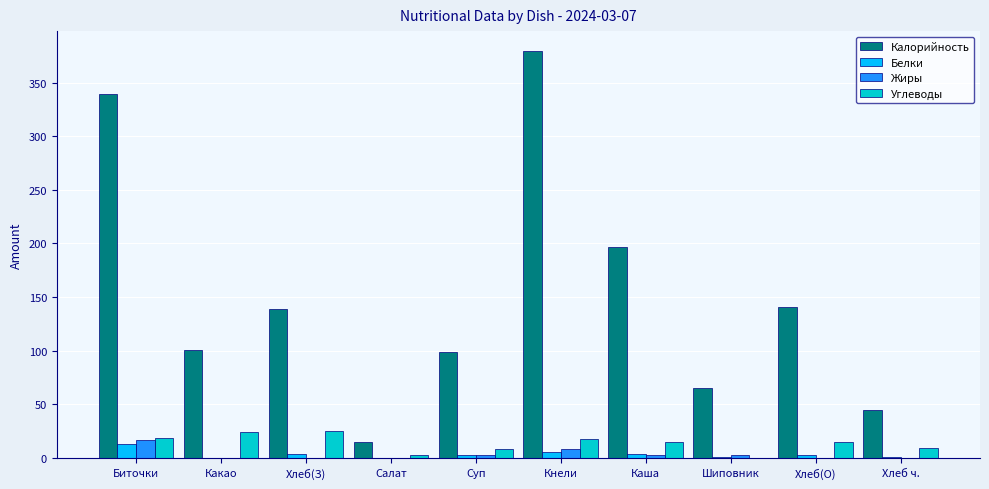

What is the average value of the Углеводы series?

13.6